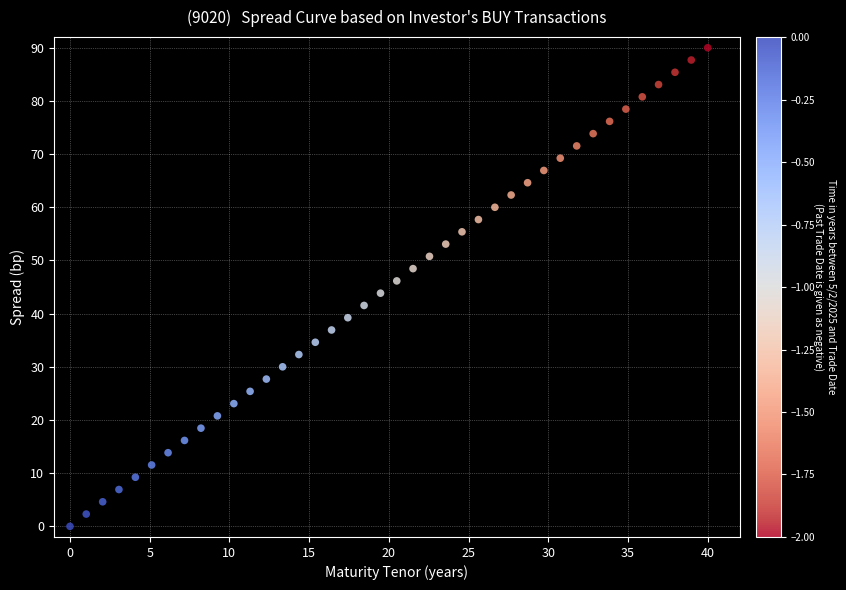

What is the range of X values (max minus min)?

40.0